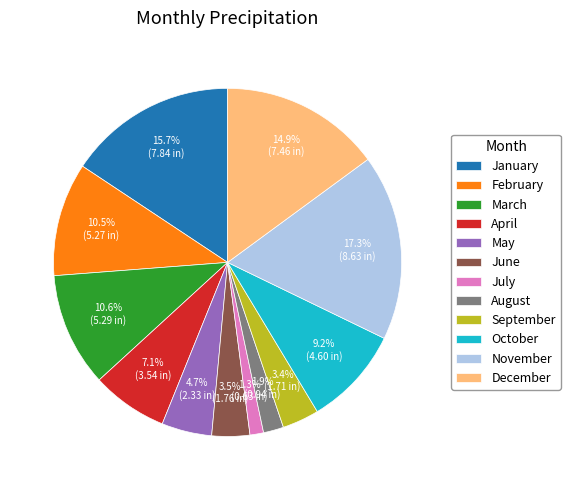

Between November and June, which is larger?

November